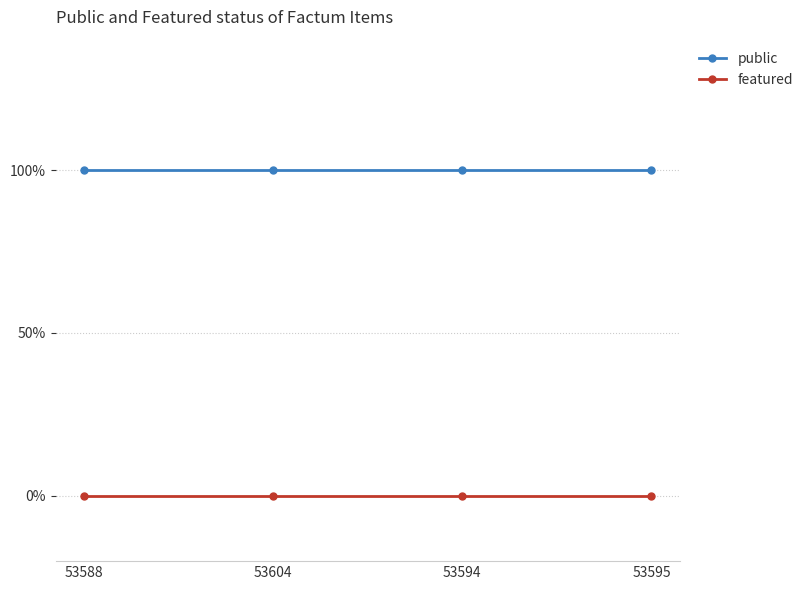

Which series has the largest total across all categories?

public